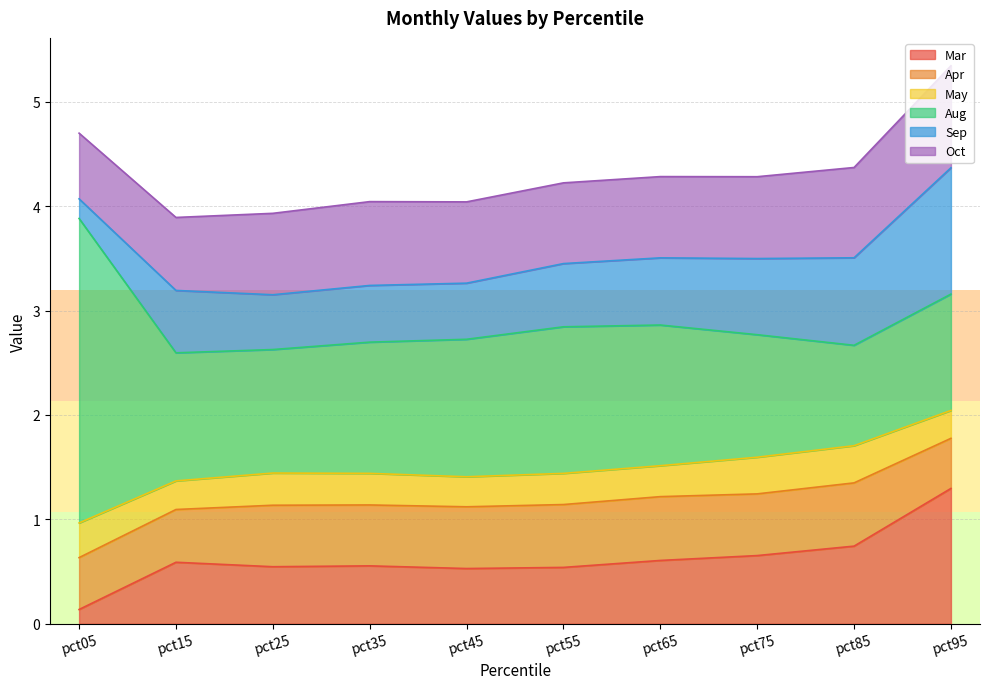

At which category is the sum across all series the highest?

pct95